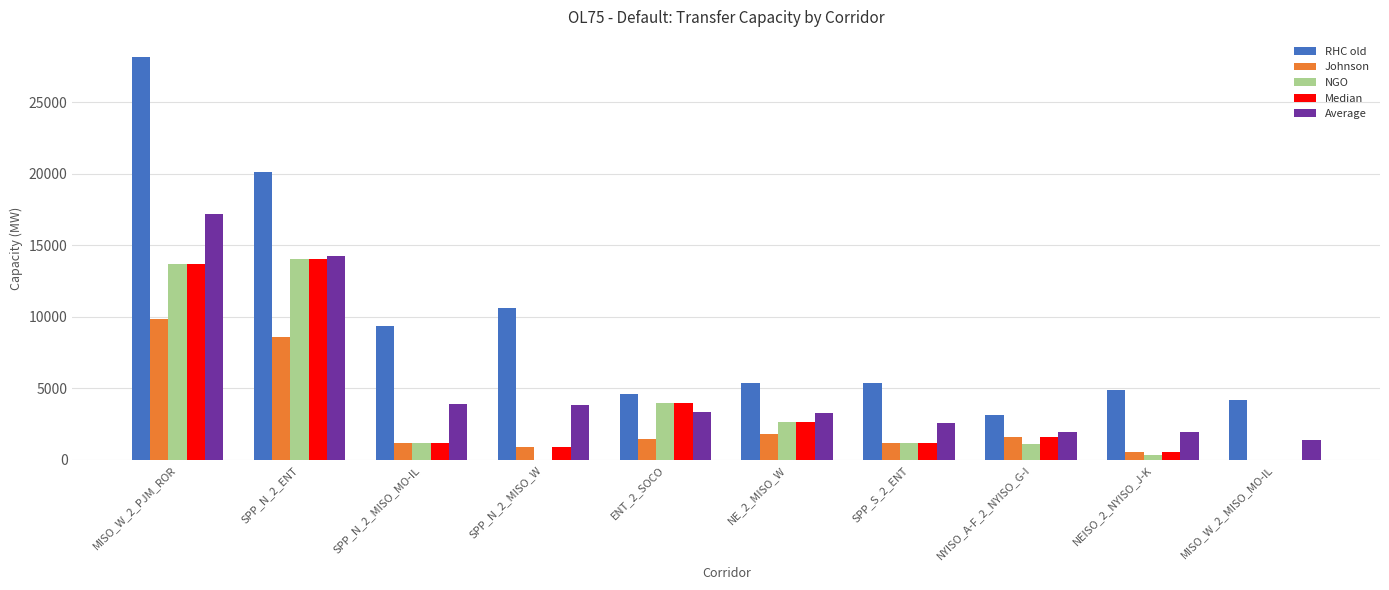

Is the value of Average at SPP_N_2_MISO_MO-IL greater than the value of Median at SPP_S_2_ENT?

Yes